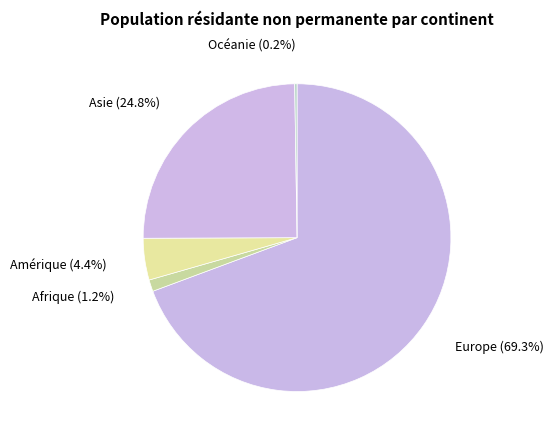

What is the largest slice in the pie chart?

Europe